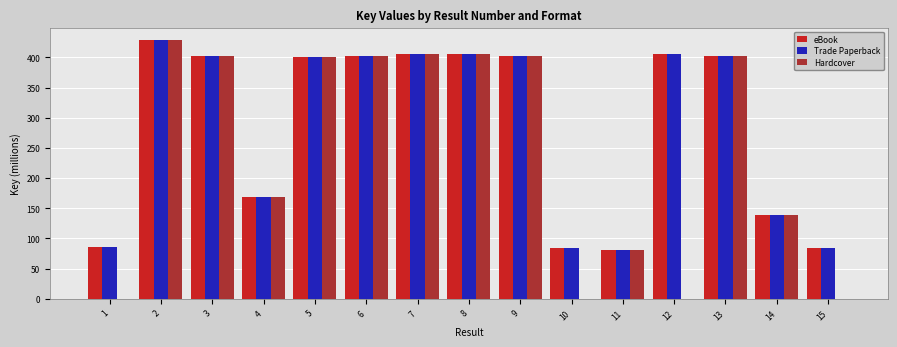

What is the approximate value of eBook at 13?

402.8